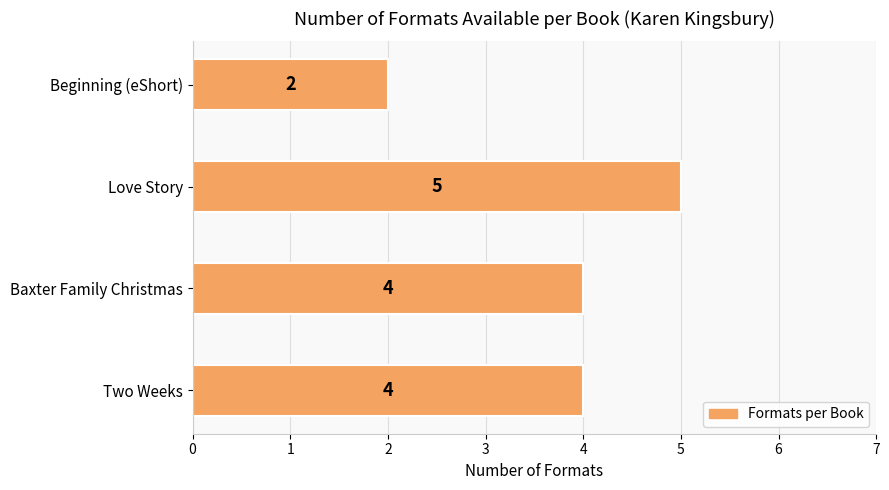

Reading bottom to top, transcribe all the data shown in this chart.

Two Weeks=4	Baxter Family Christmas=4	Love Story=5	Beginning (eShort)=2